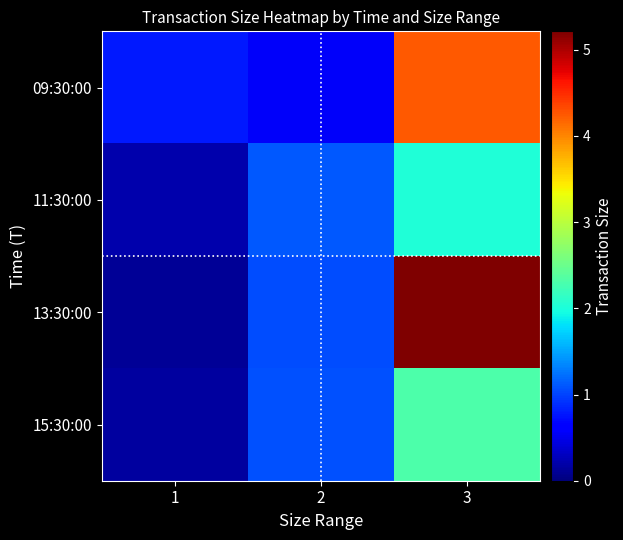

At which category is the sum across all series the highest?

3